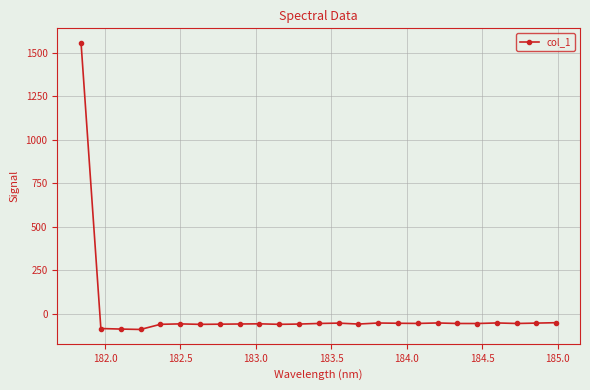

Is this an area chart (filled region under the line)?

No